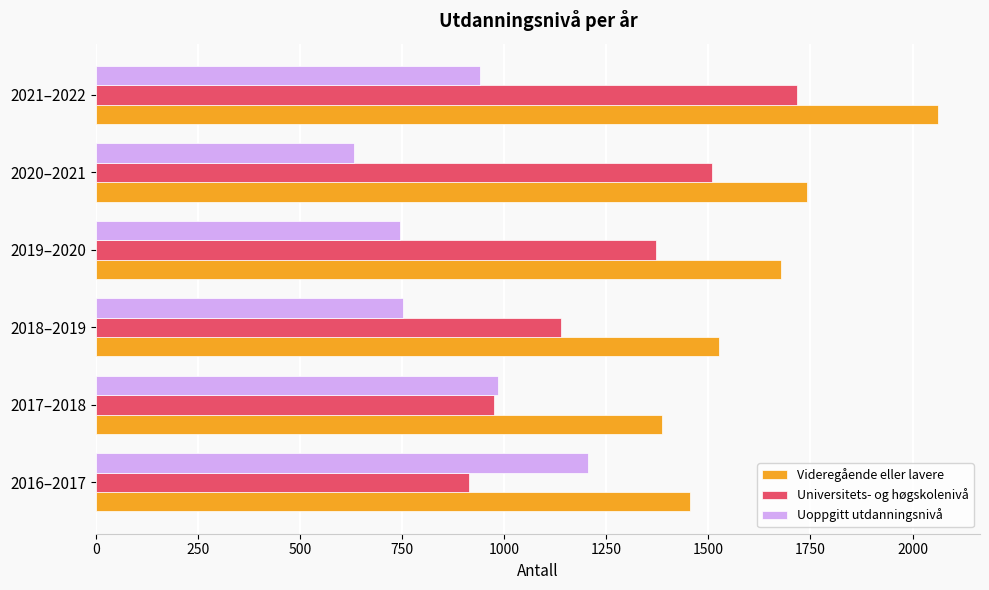

Which series has the widest spread of values?

Universitets- og høgskolenivå